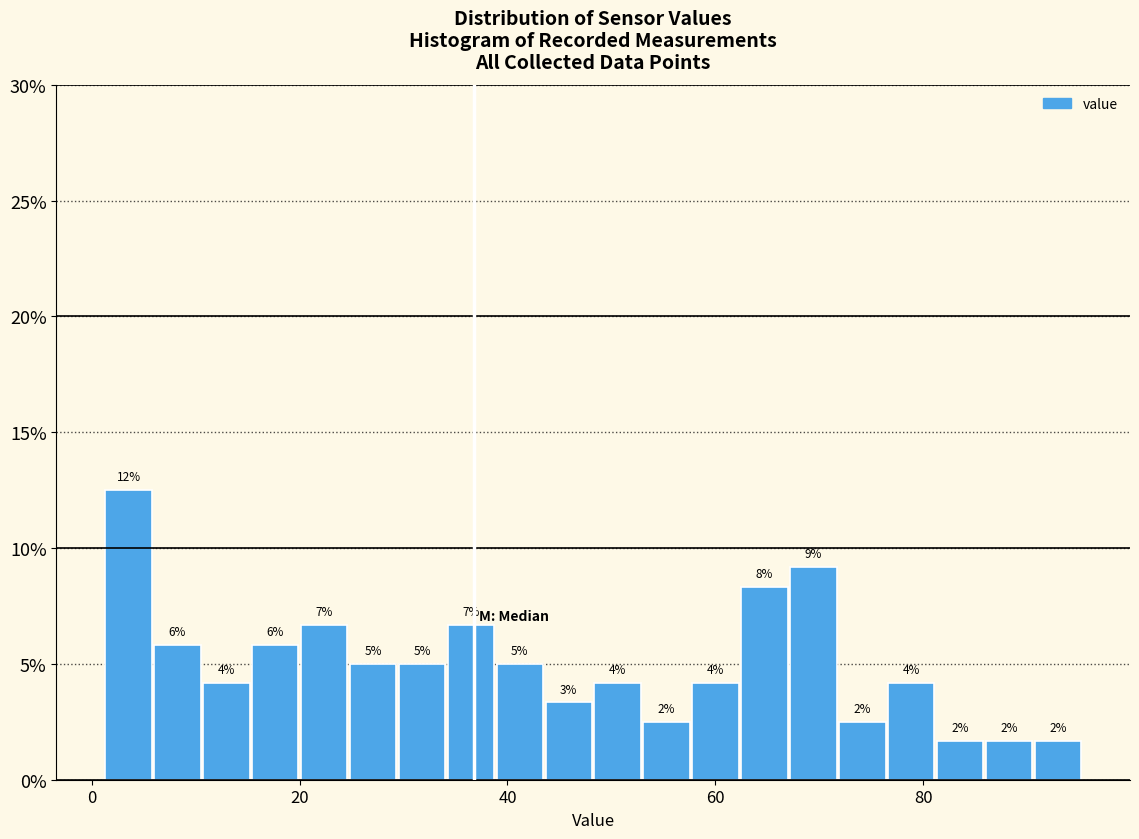

Read against the x-axis, roughly where is the centre of the tallest bar?

4